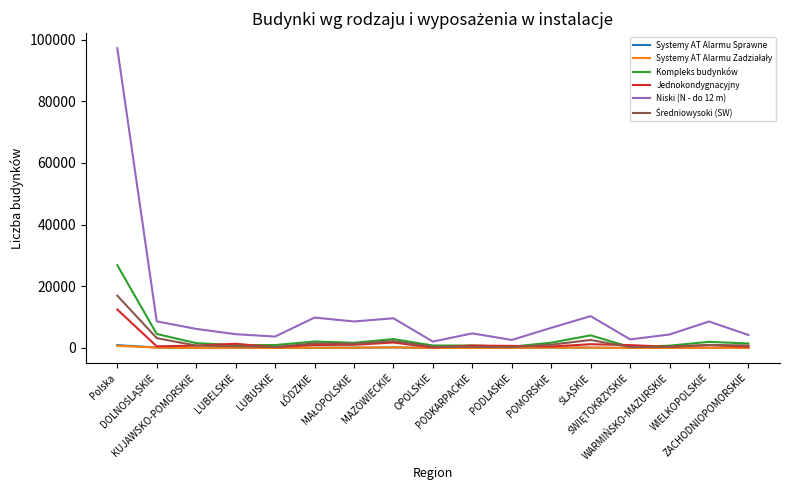

Which series has the largest range (max minus min)?

Niski (N - do 12 m)